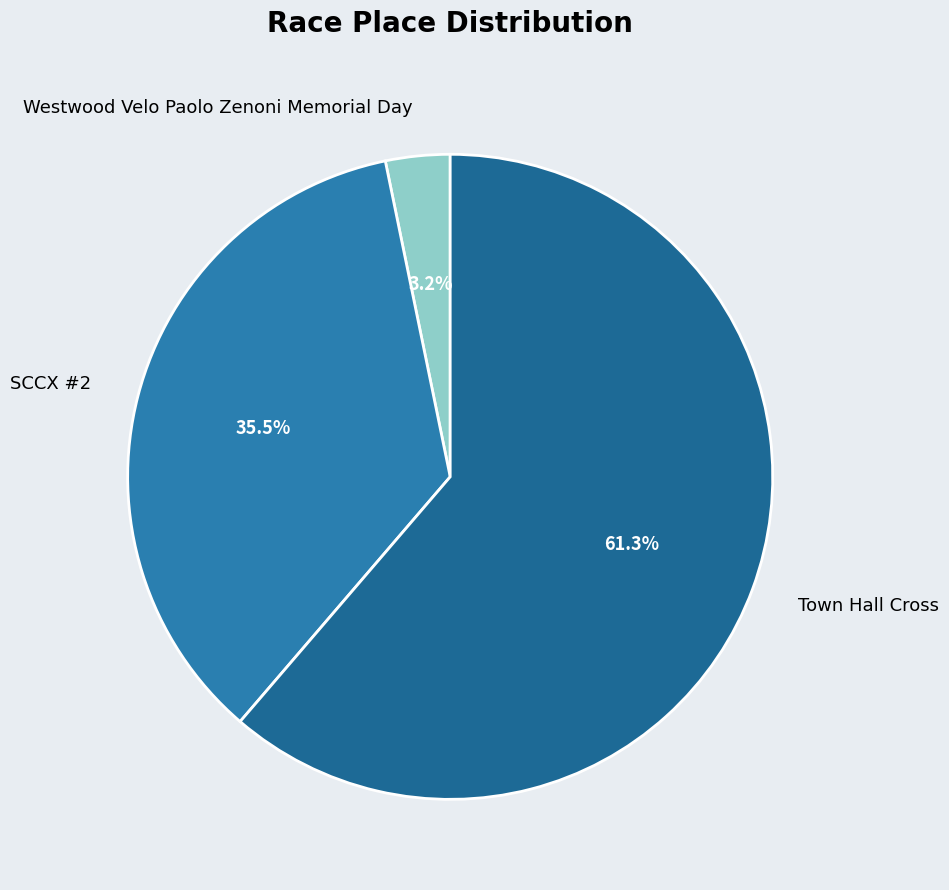

To the nearest percent, what is the average slice percentage?

33%